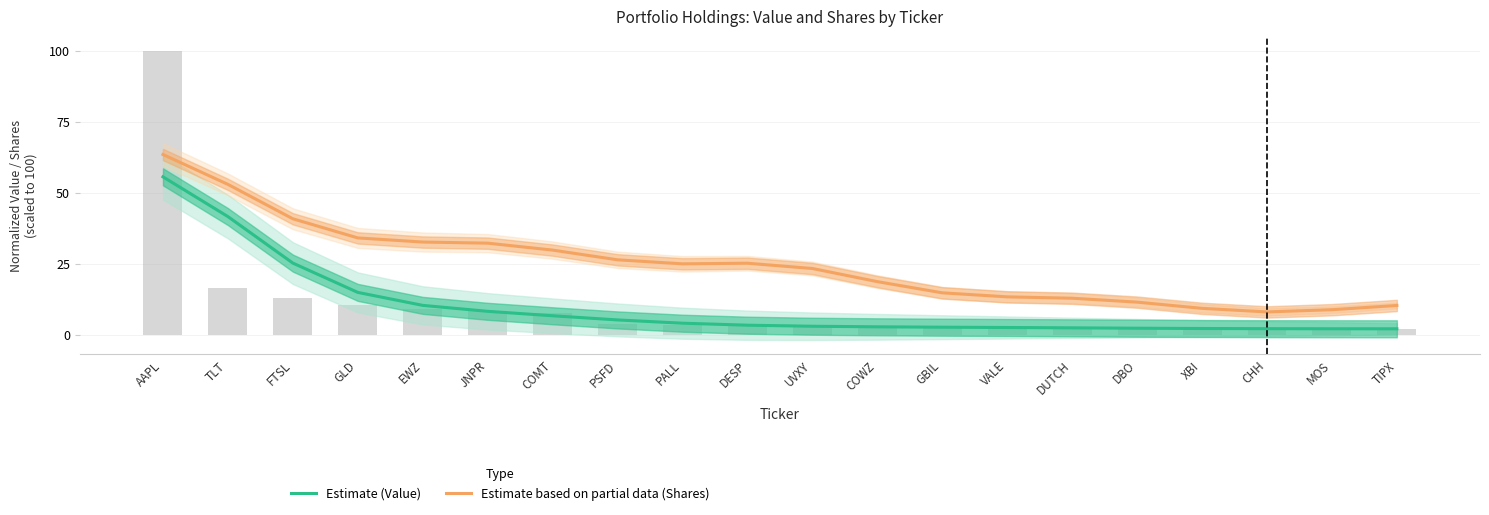

At how many categories does at least one series exceed 37?

3